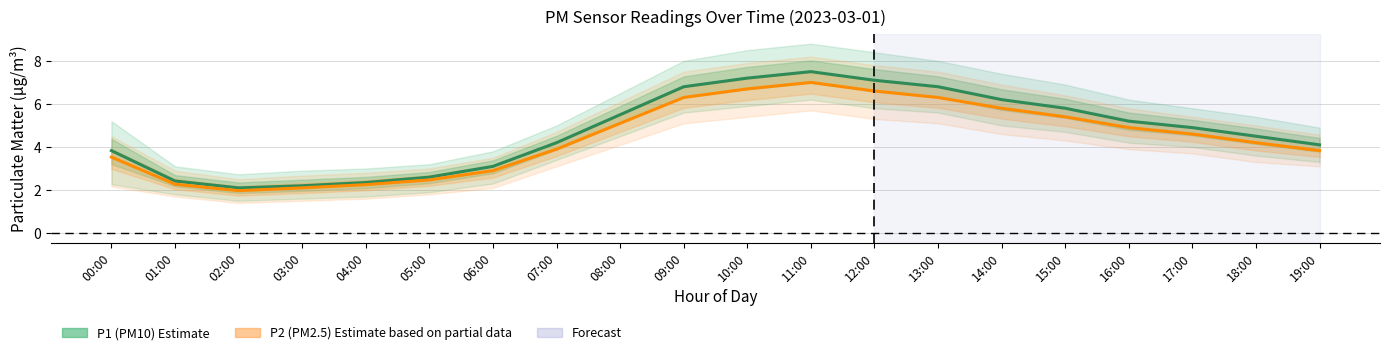

True or false: P1 (PM10 estimate) and P2 (PM2.5 estimate) cross at least once.

False